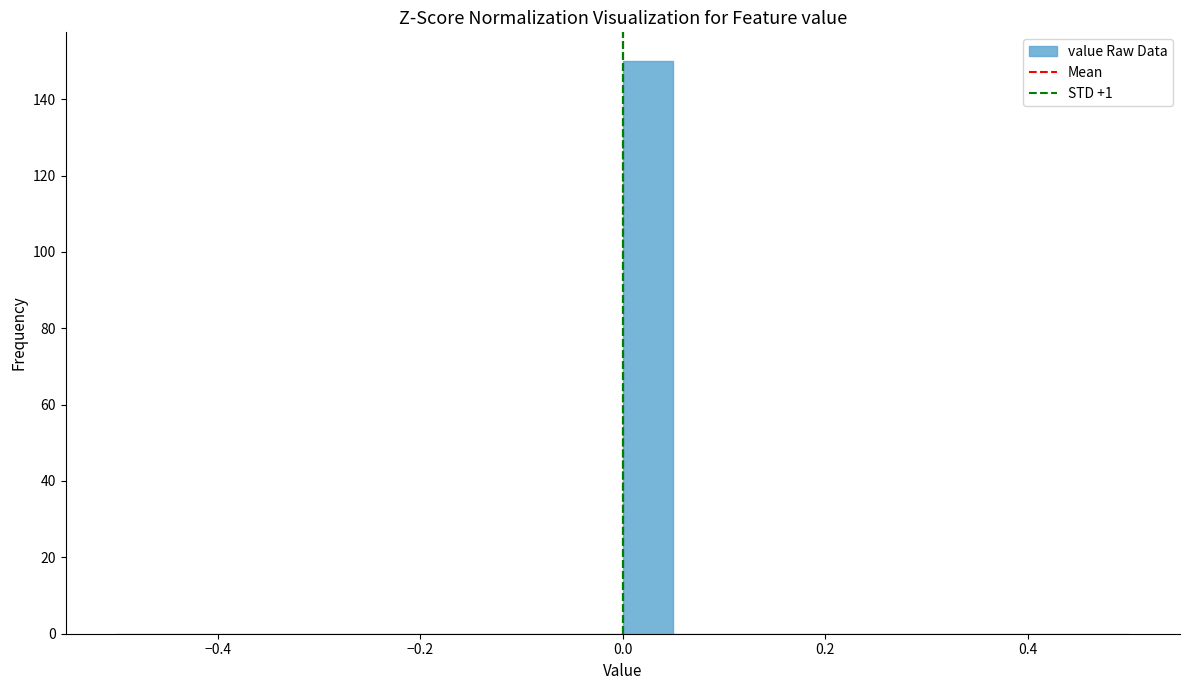

Read against the x-axis, roughly where is the centre of the tallest bar?

0.02